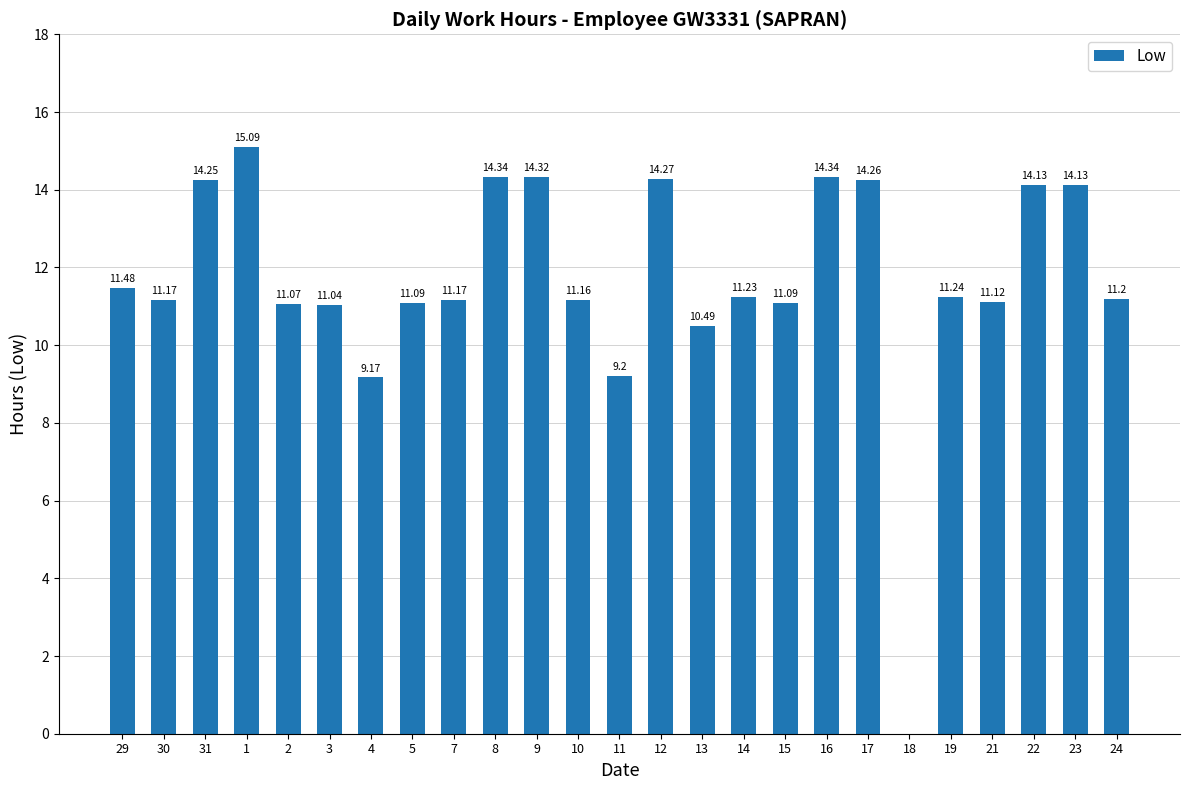

How many data points are above 11?

21